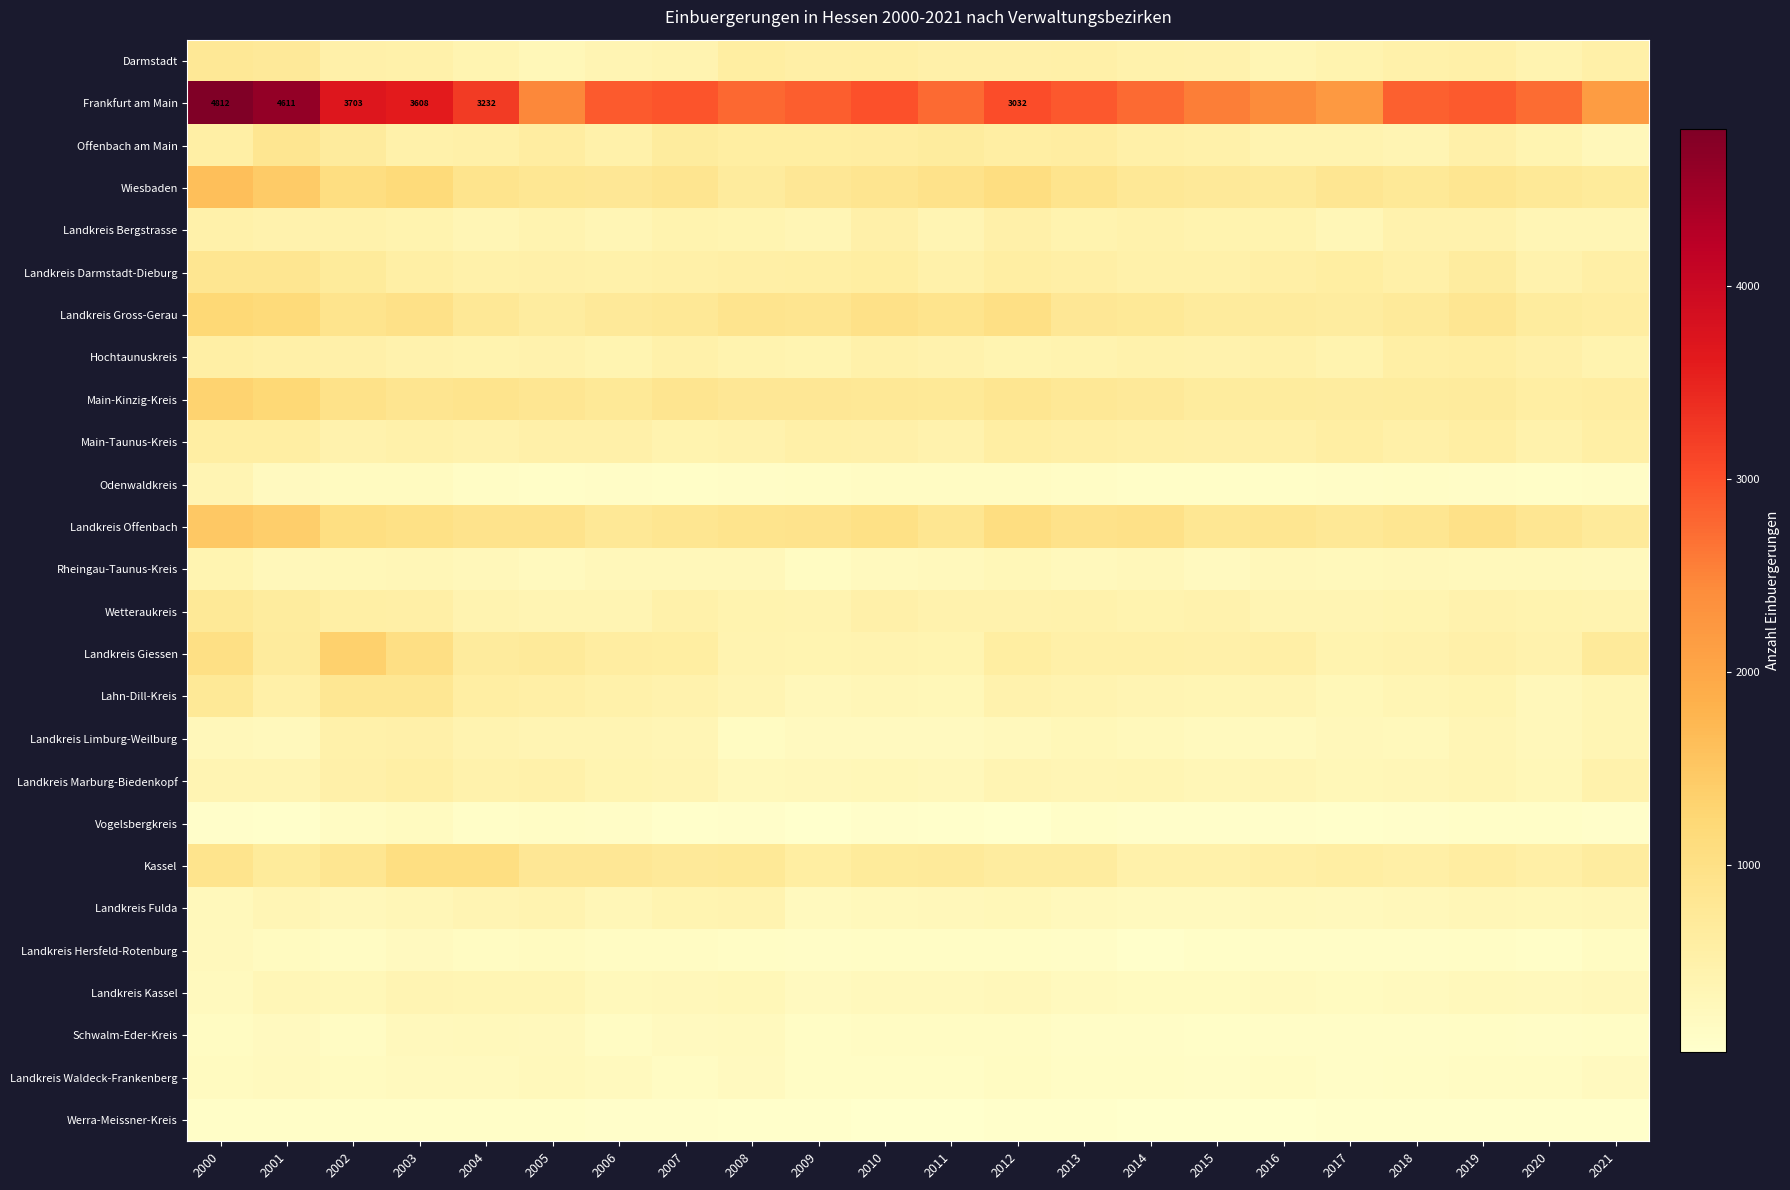

What is the difference between the Kassel values at 2018 and 2001?

135